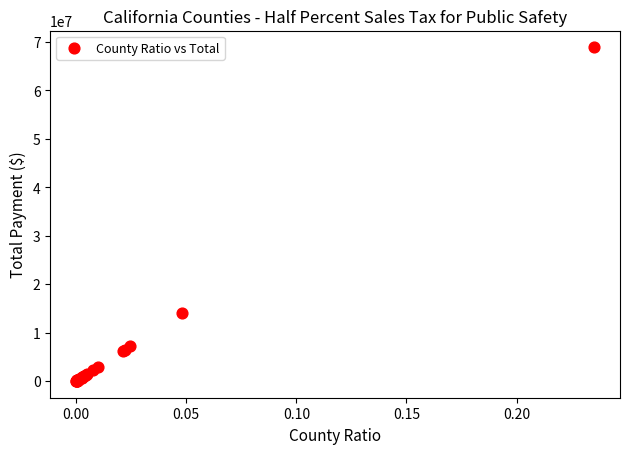

What Y value in the scatter plot is closest to 34446782?

14037860.7